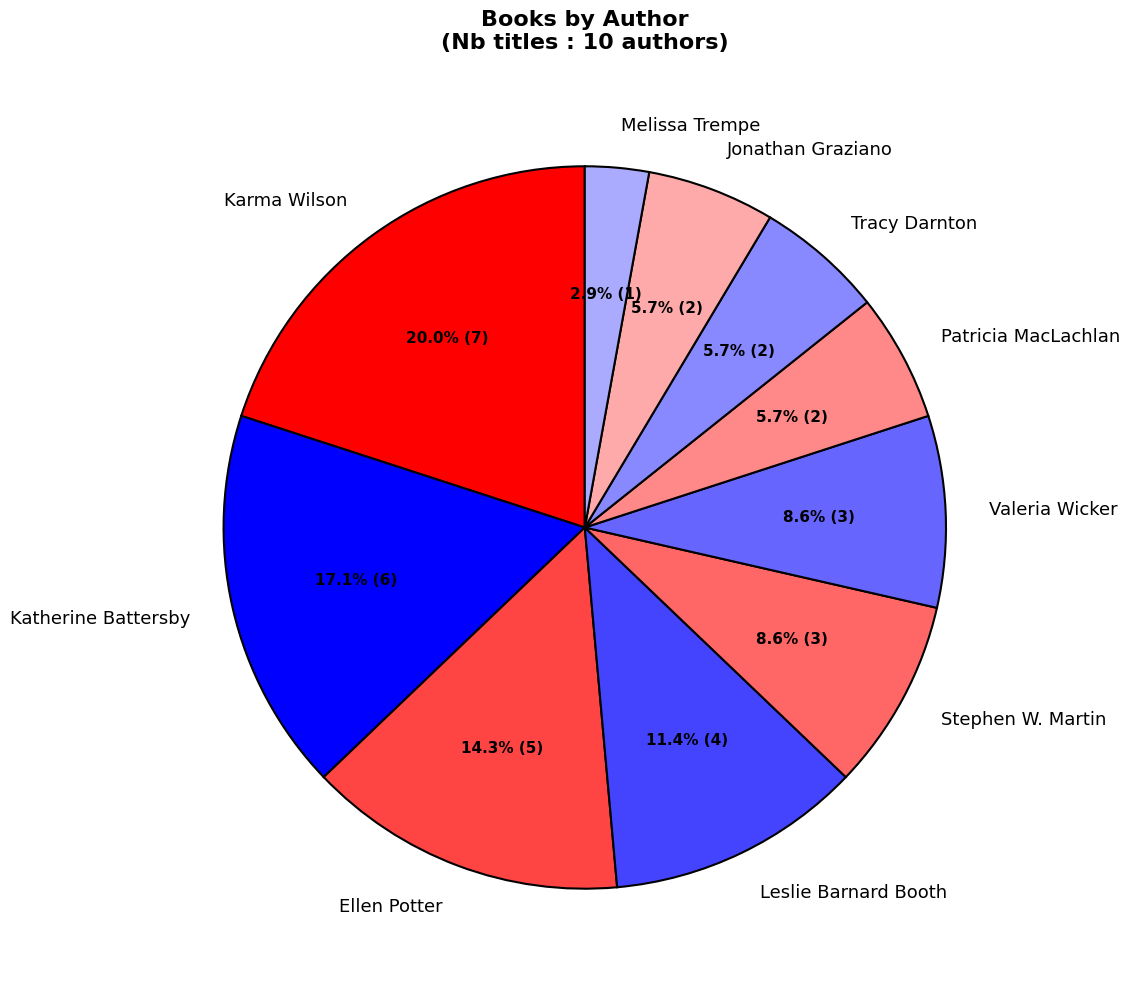

The Patricia MacLachlan slice represents 1% of the pie. True or false?

False